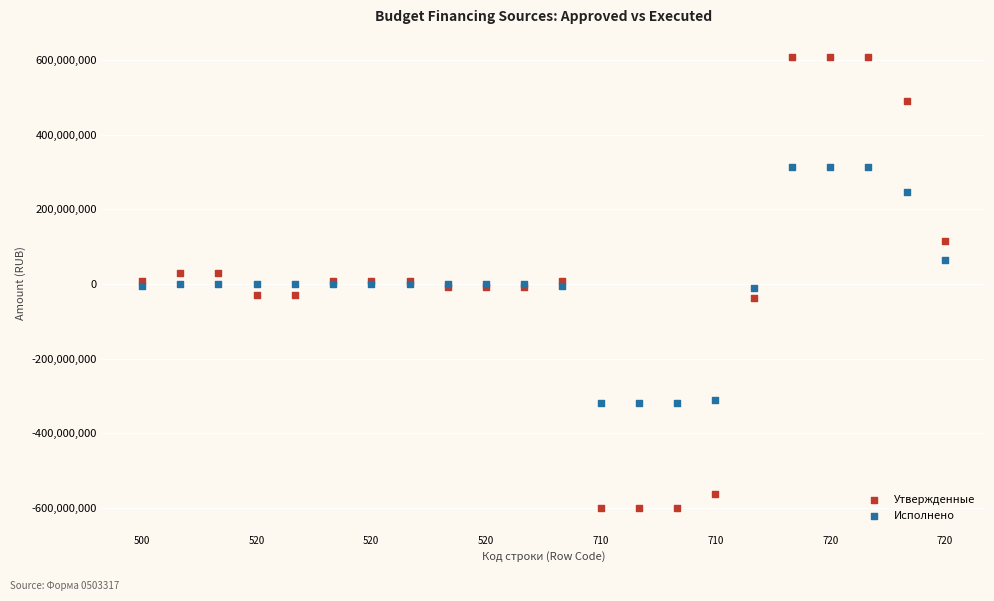

Which series has the largest Y range (max minus min)?

Утвержденные